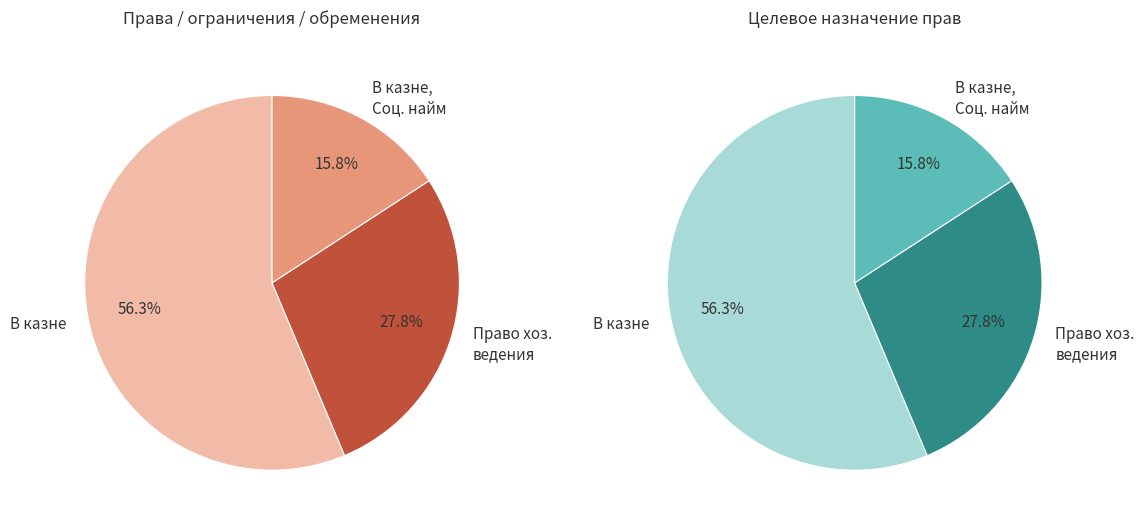

What percentage do В казне and В казне, Социальный найм together represent?

72.2%